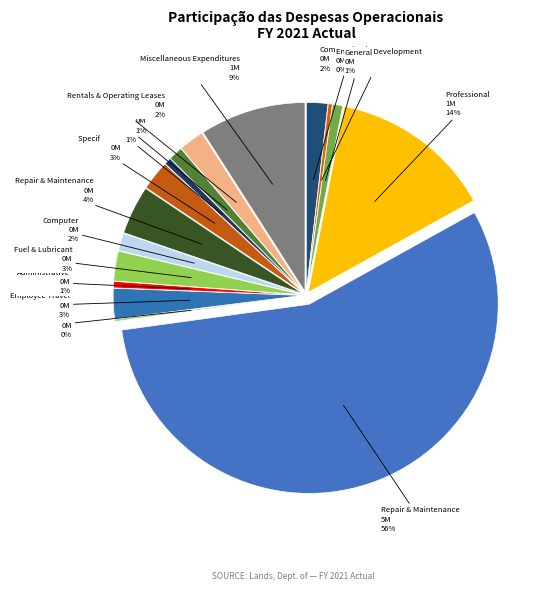

Rank the categories by value from lowest to highest.

Administrative Services, Employee Development Costs, Administrative Supplies, Insurance, General Services, Utility Charges, Computer Supplies, Communication Costs, Rentals & Operating Leases, Fuel & Lubricant Costs, Specific Use Supplies, Employee Travel Costs, Repair & Maintenance Supplies, Miscellaneous Expenditures, Professional Services, Repair & Maintenance Services